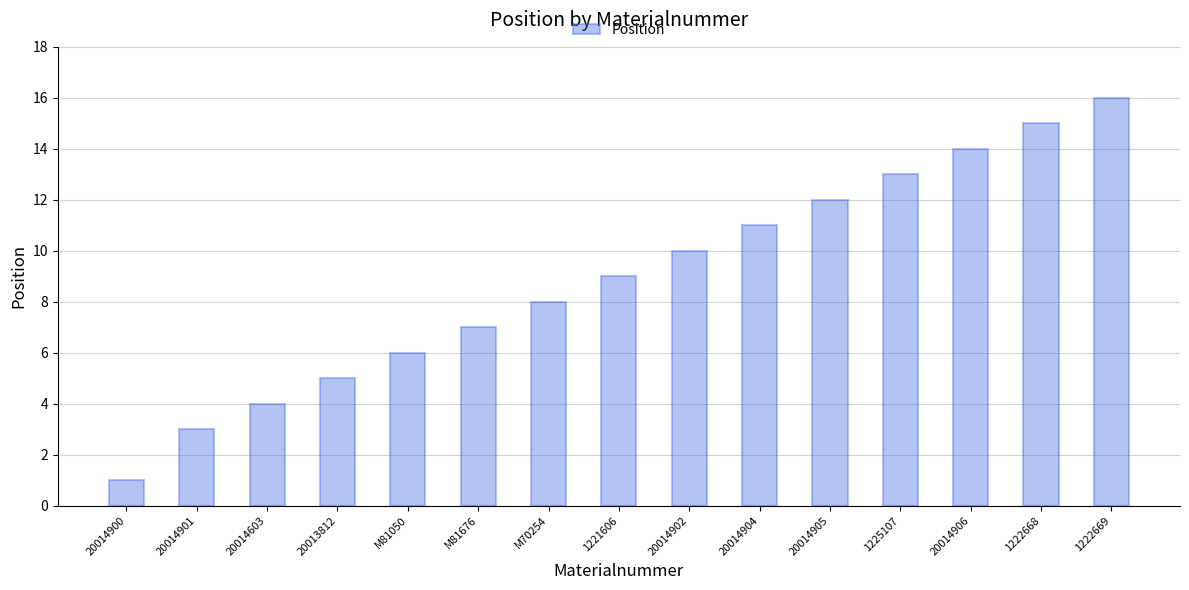

What is the label of the 1st bar from the left?

20014900